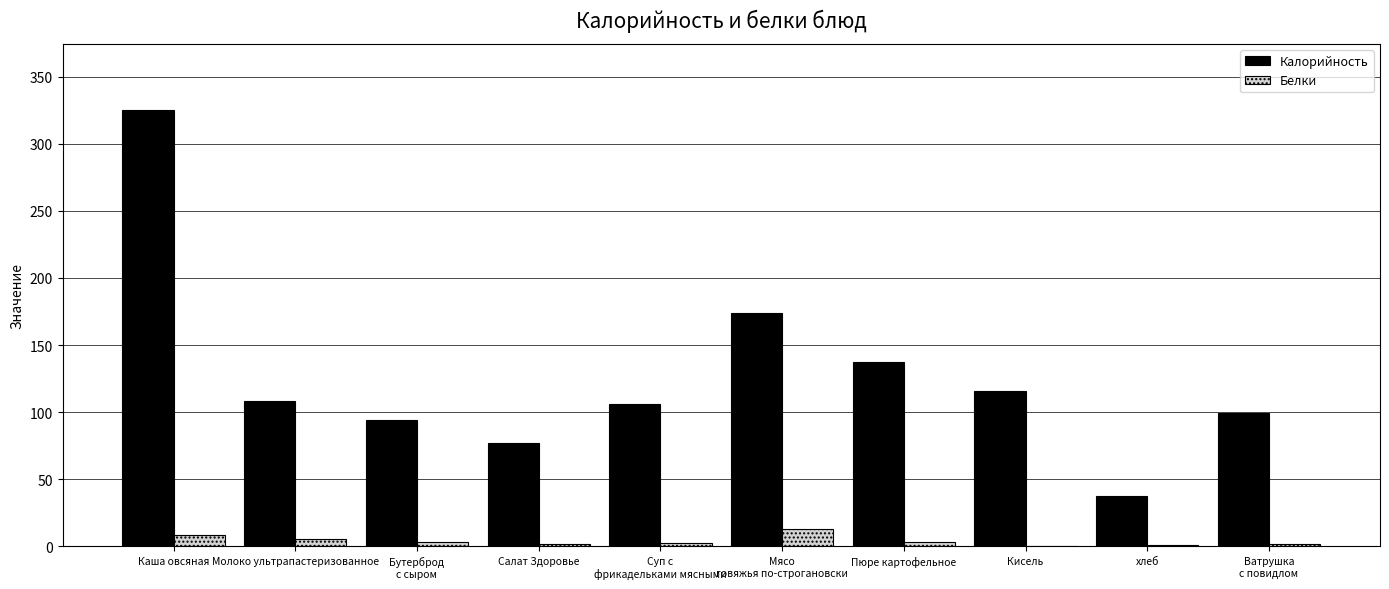

Where does the Белки series first go above 3?

Каша овсяная